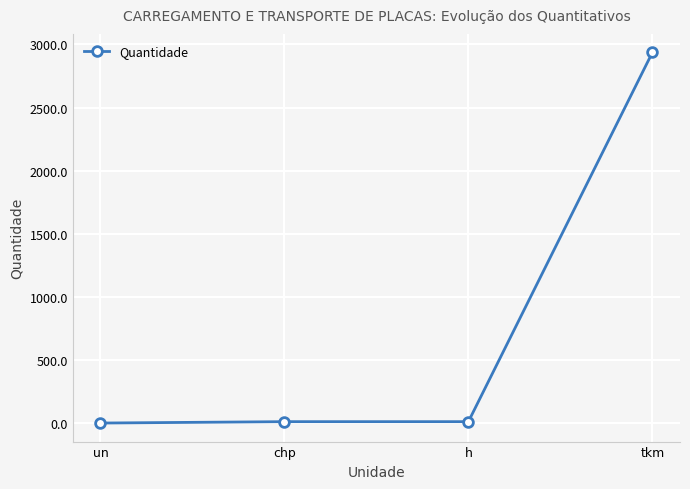

What is the label of the 3rd point from the left?

h